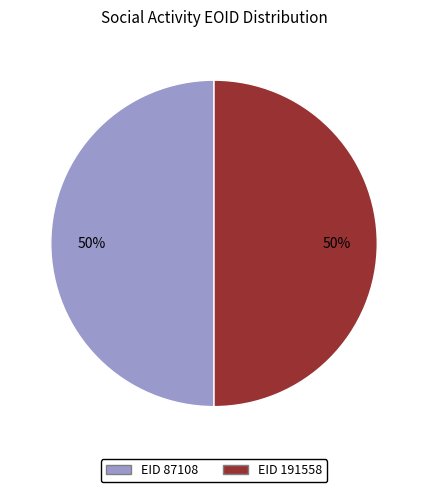

To the nearest percent, what is the average slice percentage?

50%